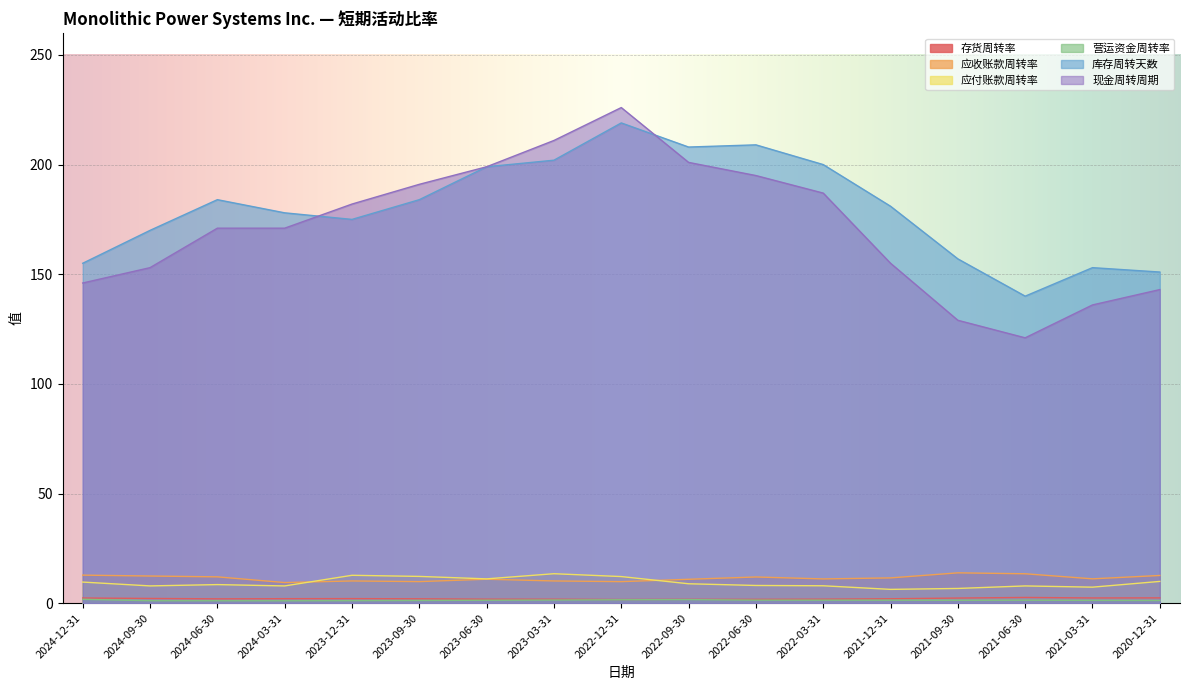

What is the highest value of the 应收账款周转率 series?

13.8